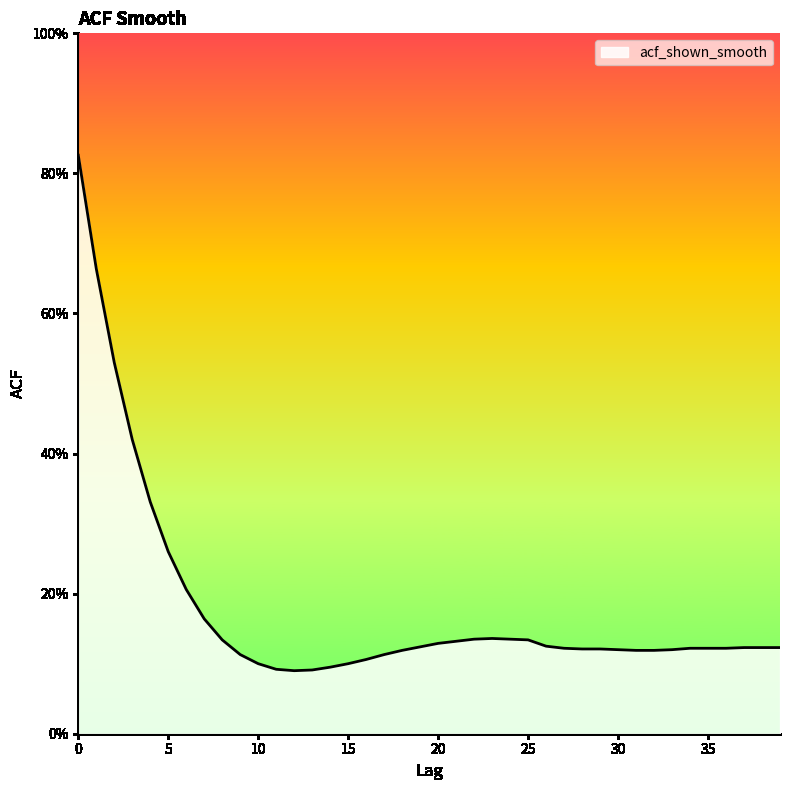

What is the value of the 24th point from the left?

0.1